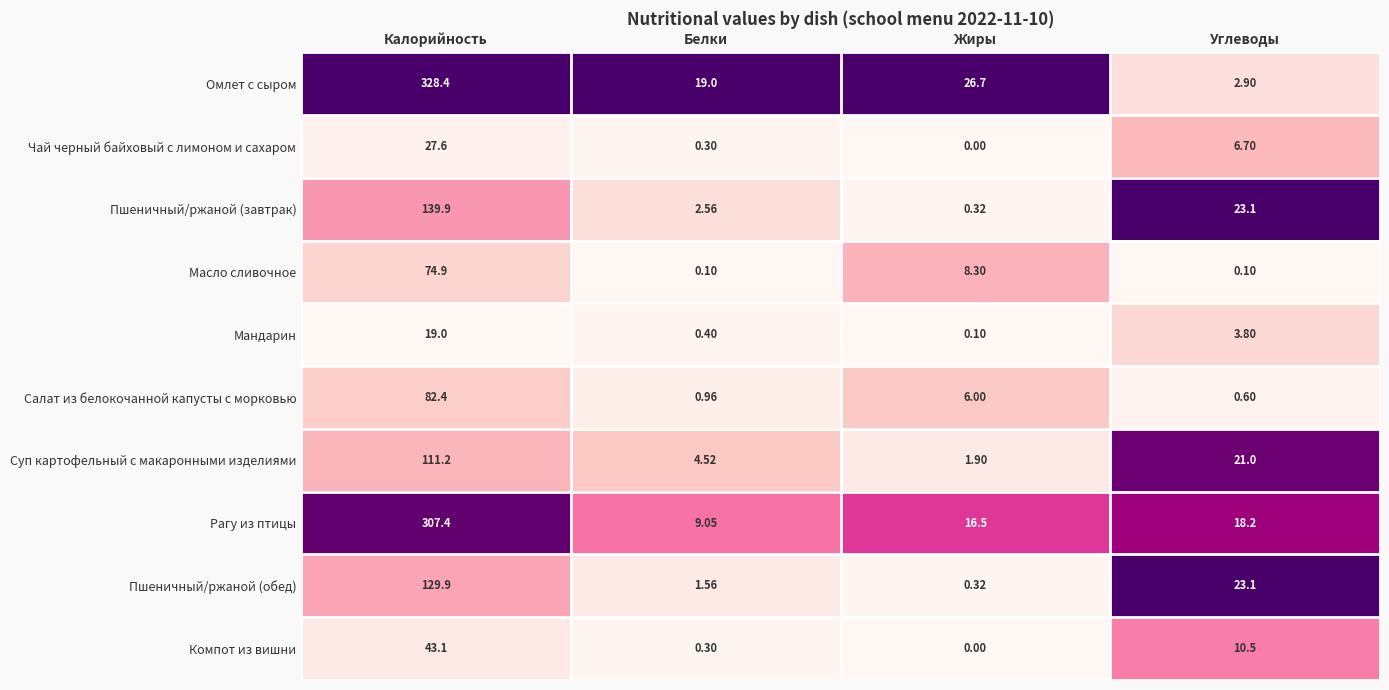

What is the spread (max minus min) of values at Белки?

18.9